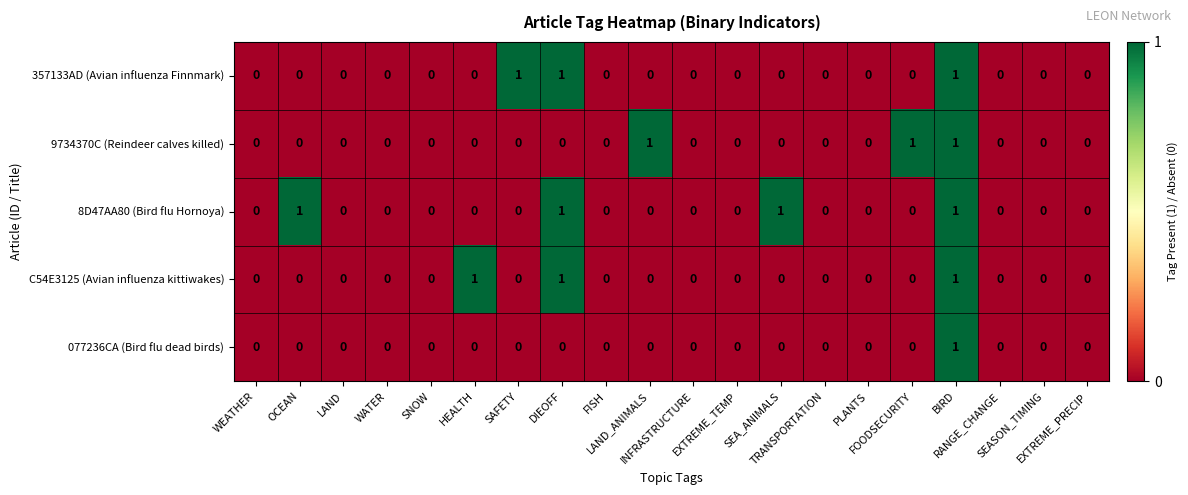

Which series has the largest total across all categories?

8D47AA80 (Bird flu Hornoya)